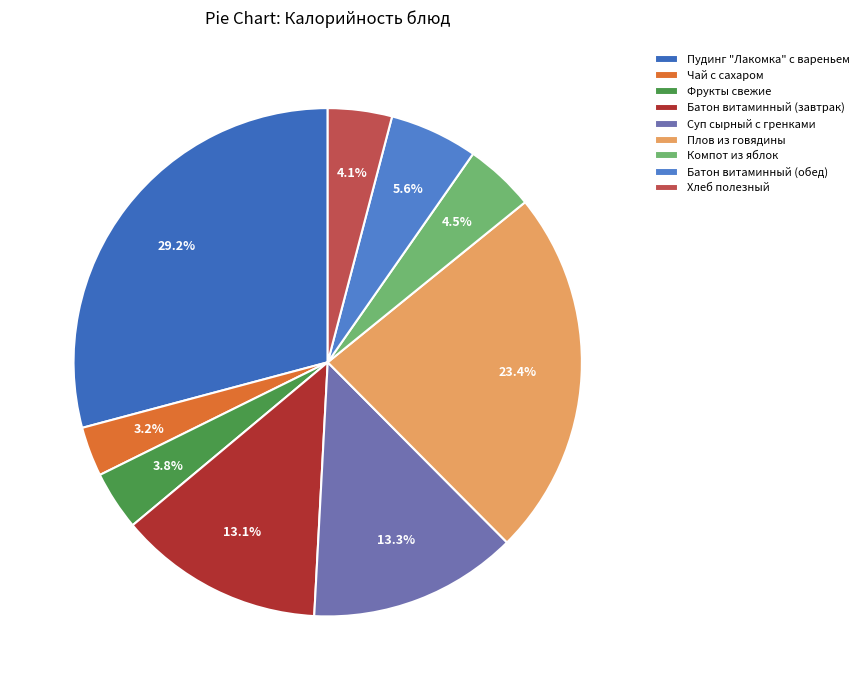

Between Чай с сахаром and Компот из яблок, which is larger?

Компот из яблок